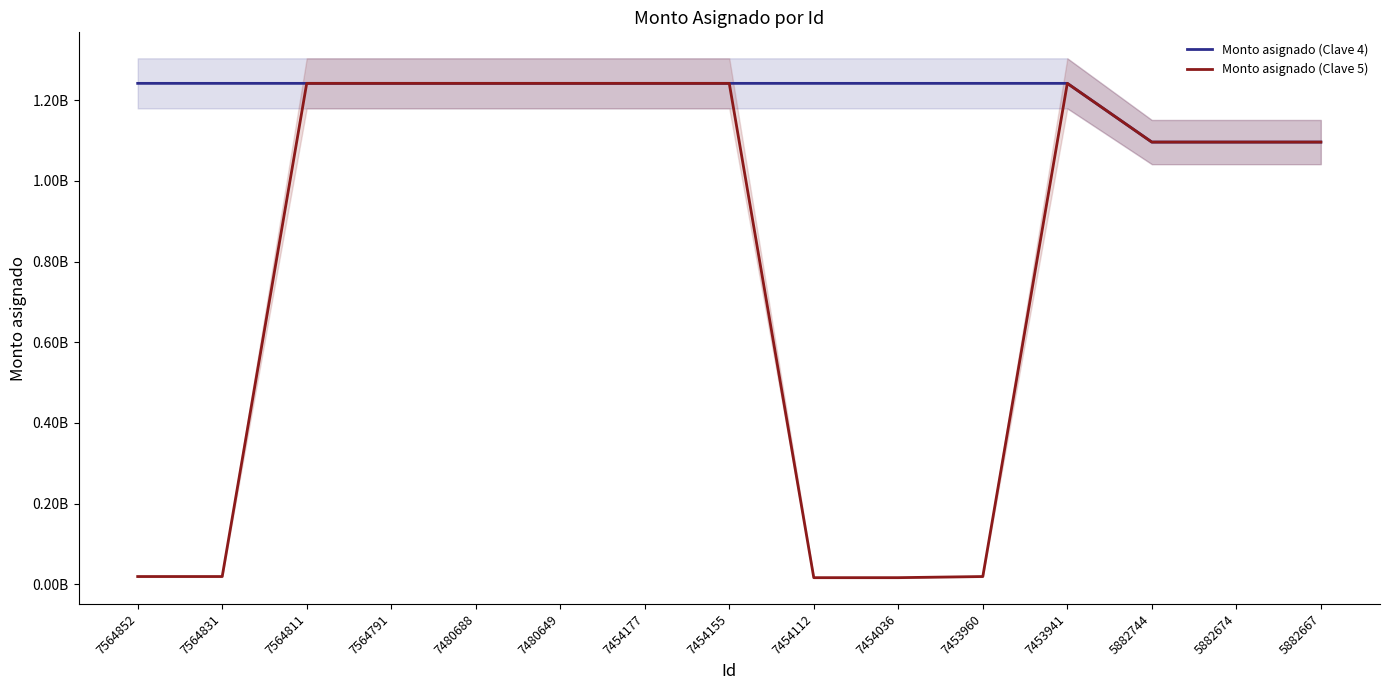

True or false: Monto asignado (Clave 5) and Monto asignado (Clave 4) cross at least once.

False